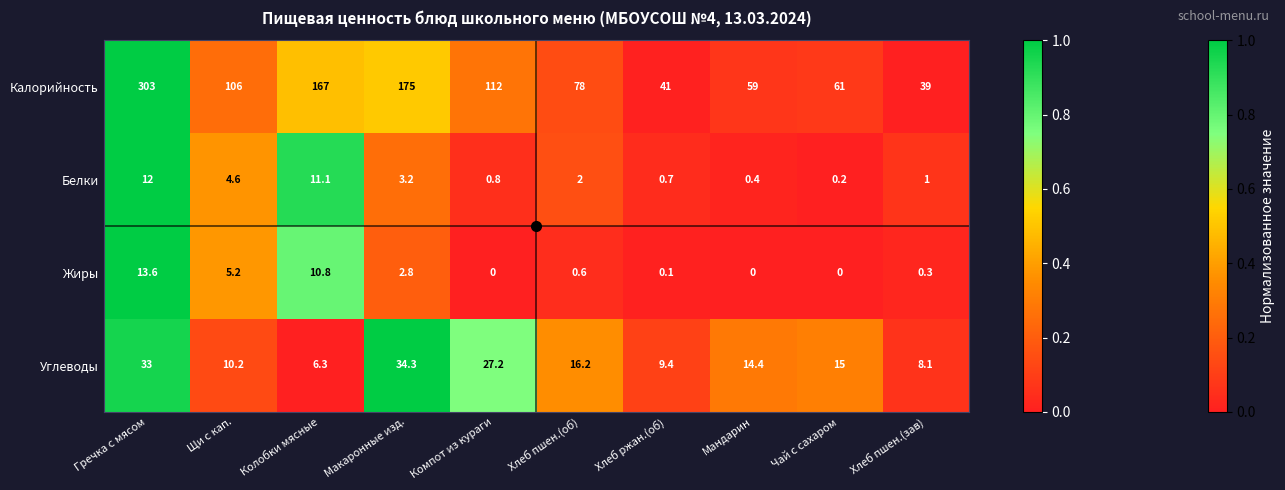

The Жиры series shows 0.3 at Хлеб пшен.(зав). True or false?

True